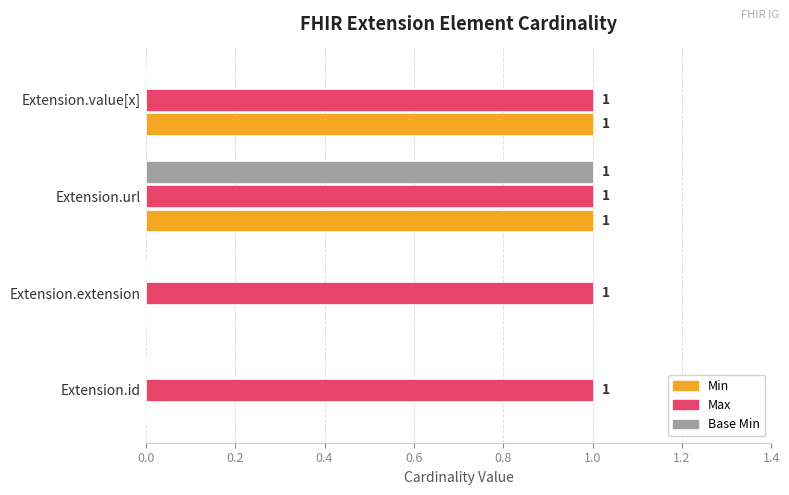

At which category is the sum across all series the highest?

Extension.url